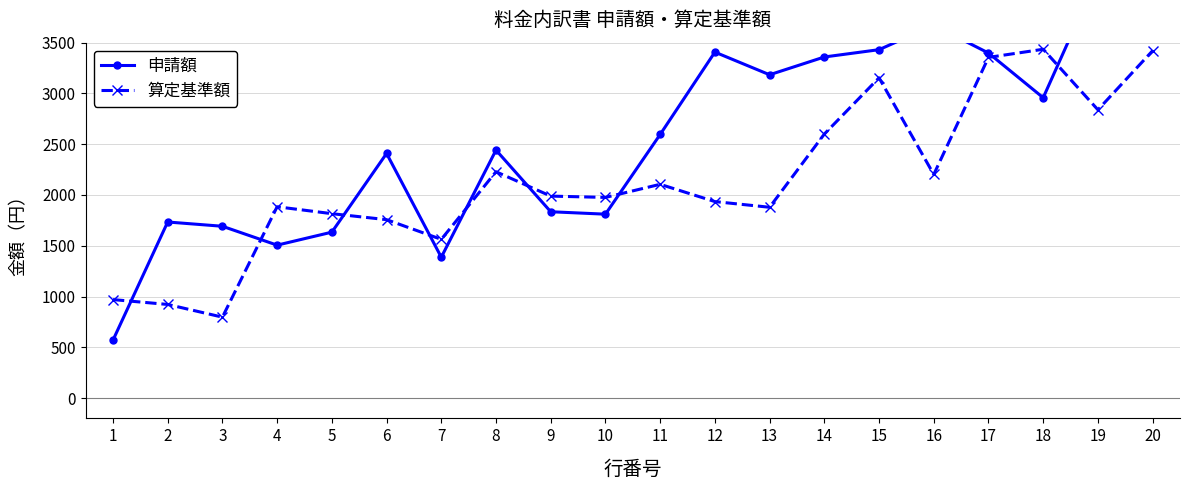

The value of 算定基準額 at 6 is 1757. True or false?

True